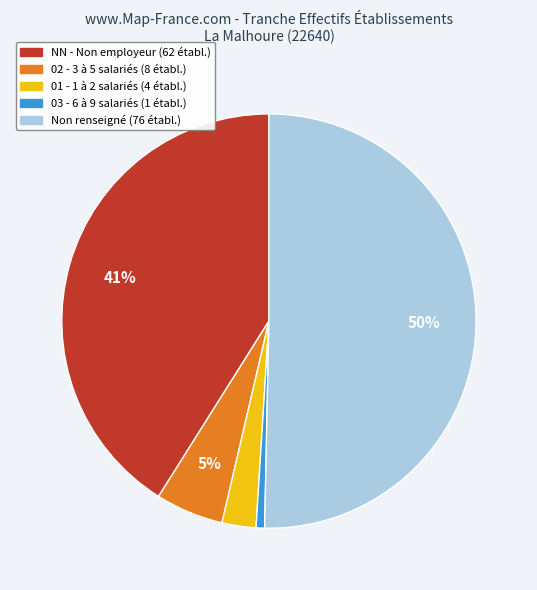

To the nearest percent, what is the average slice percentage?

20%